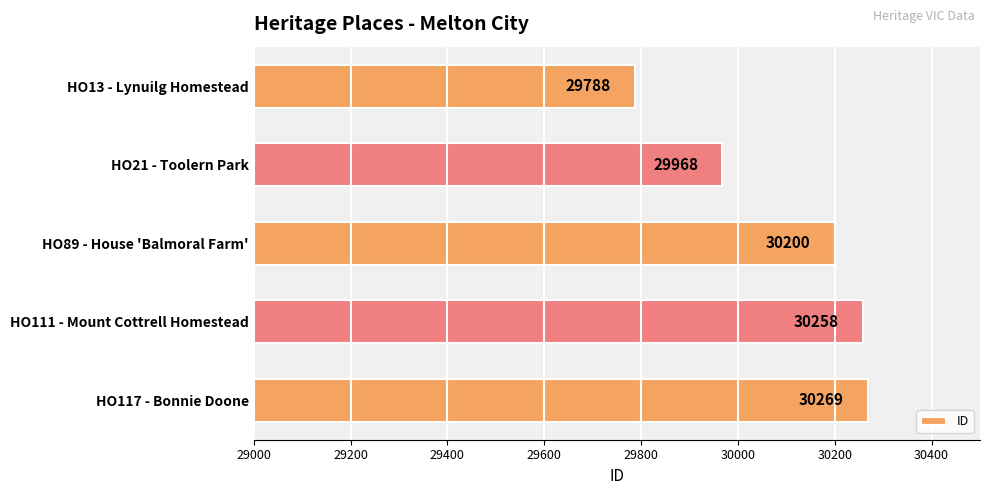

The value at HO13 - Lynuilg Homestead is 16541. True or false?

False